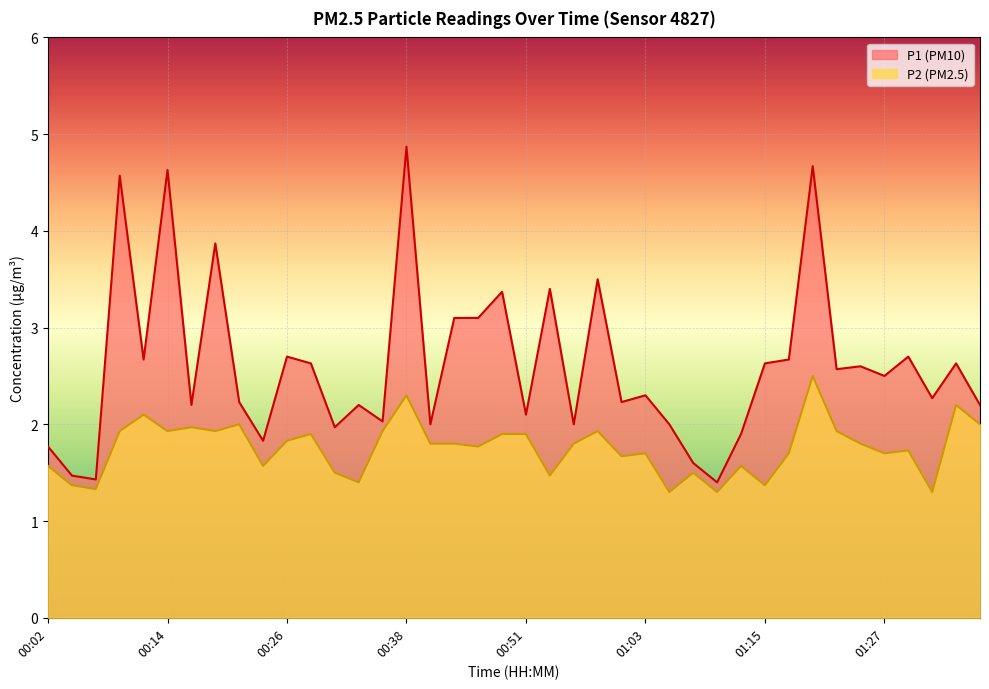

What is the value of the P2 point at the 40th from the left?

2.0